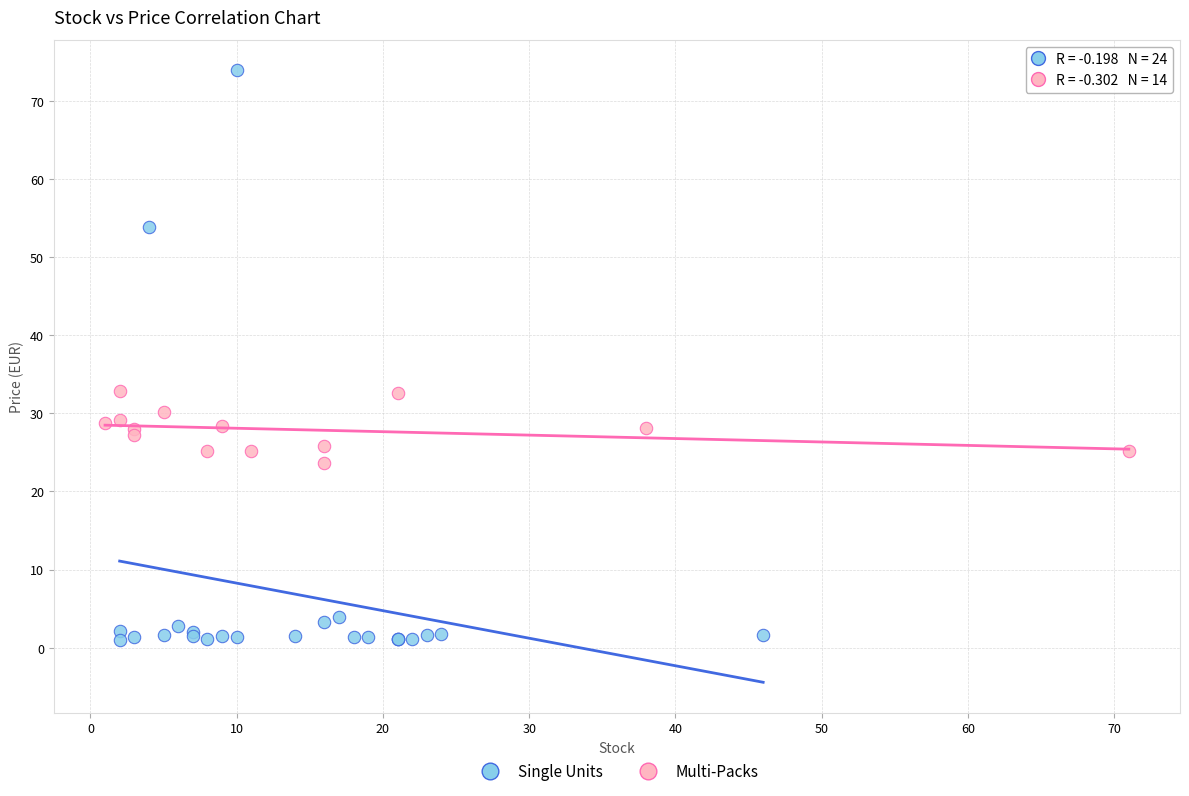

Which series reaches the minimum Y coordinate?

Single Units